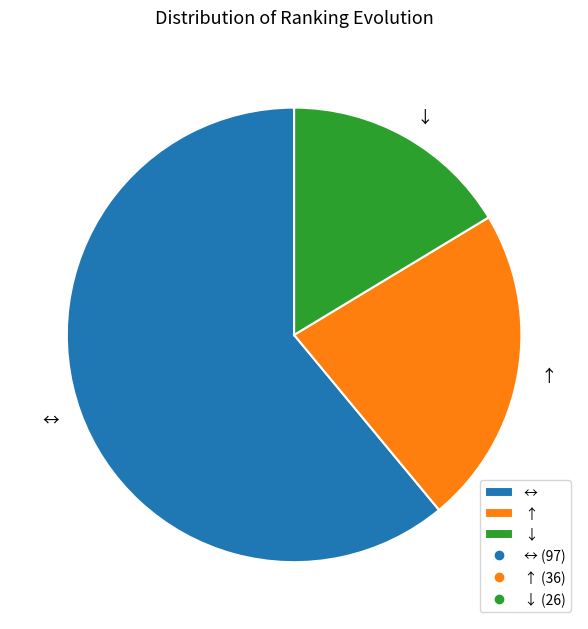

Which slice is the smallest?

↓